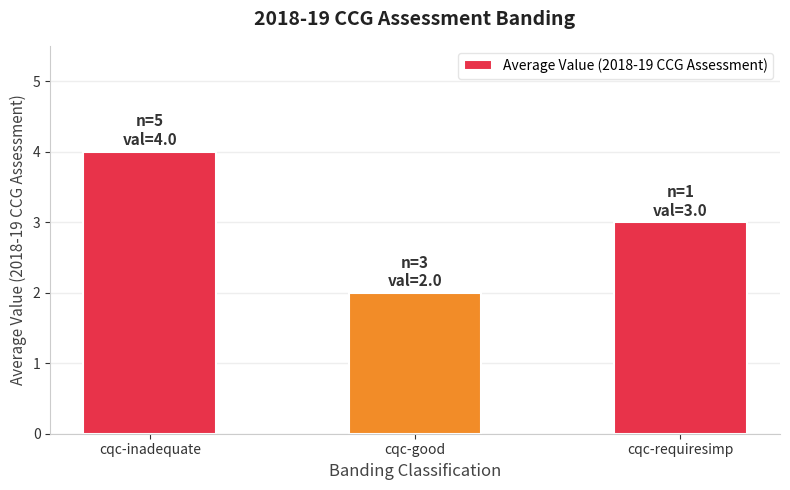

What is the difference between the maximum and minimum values?

2